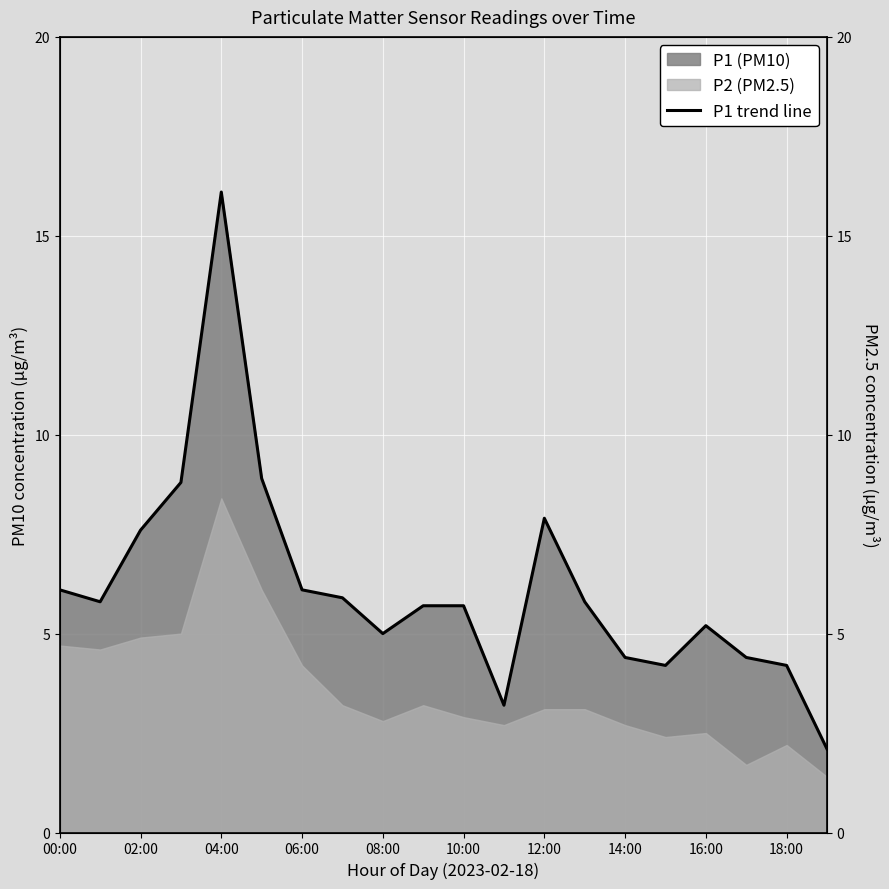

What is the minimum value for P1 (PM10)?

2.1